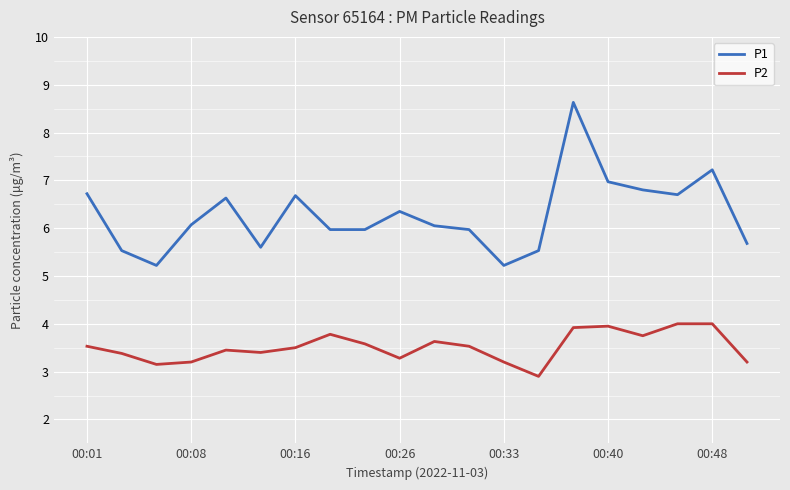

True or false: P2 and P1 intersect in this chart.

False